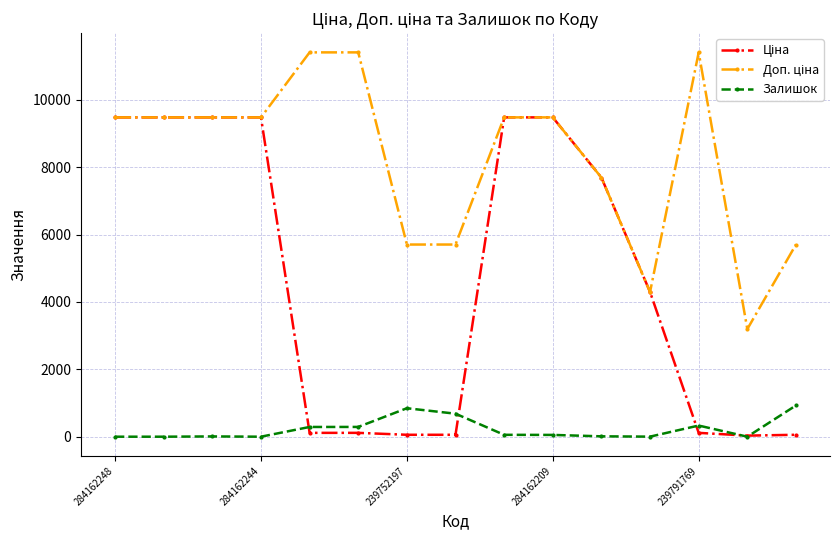

At how many categories does at least one series exceed 7844?

9